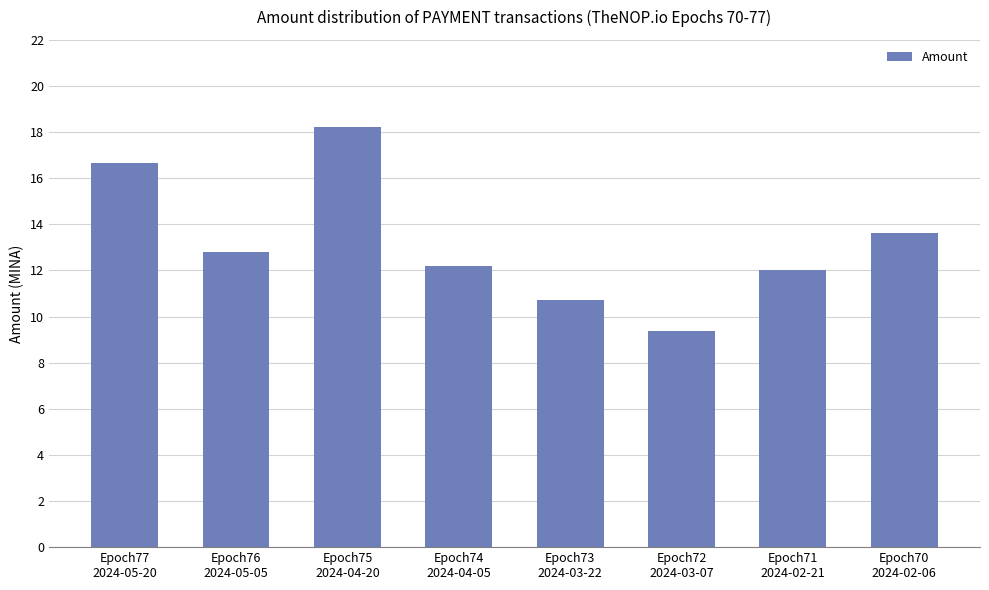

At which label is the value closest to 13?

Epoch76
2024-05-05